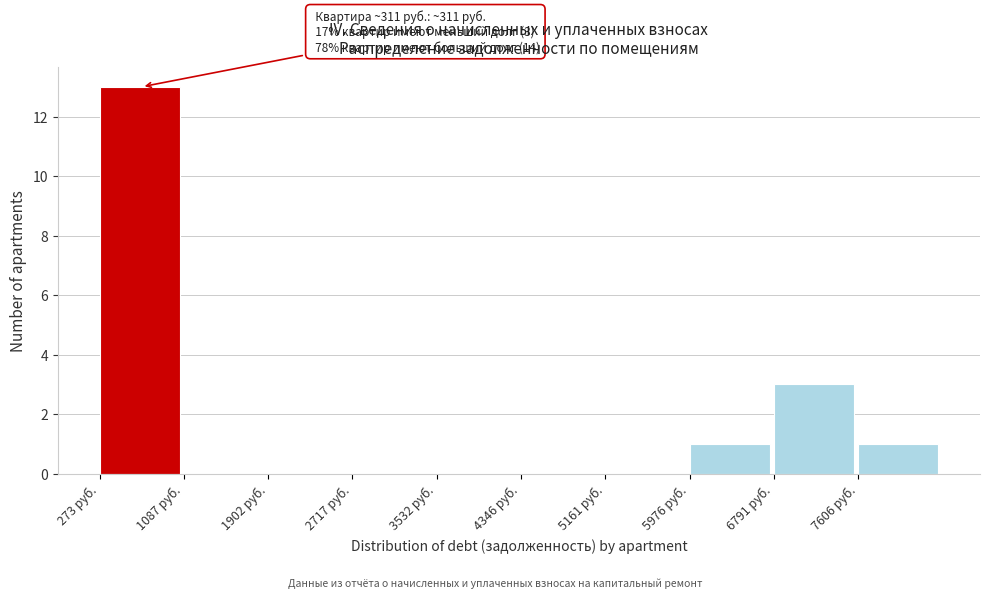

Over which range of the x-axis is the bar tallest?

300 to 1100